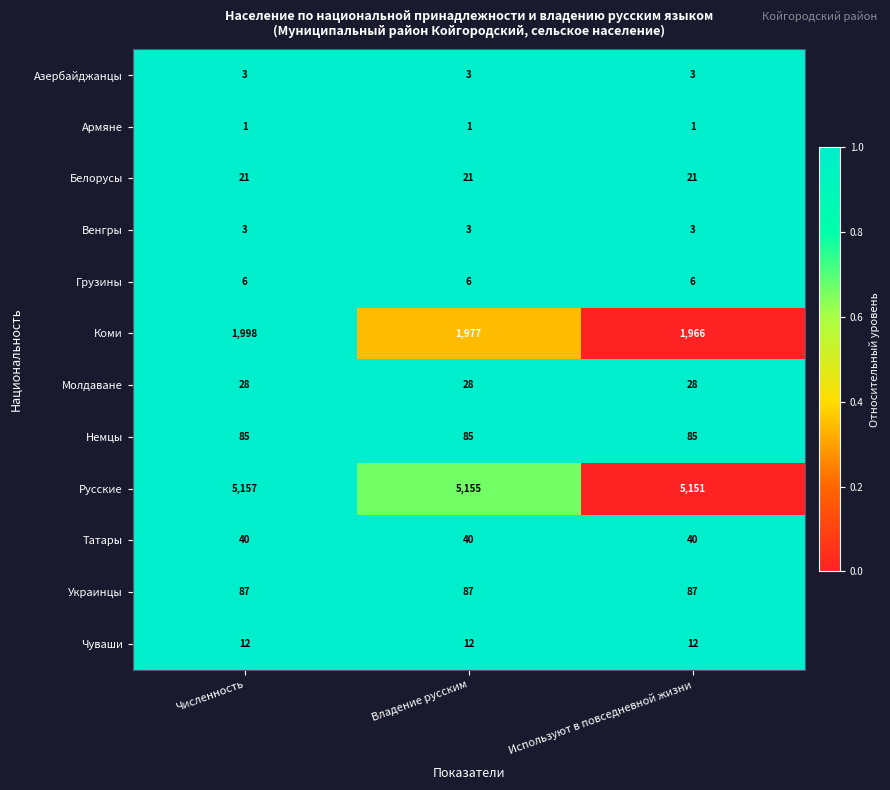

Is the value of Молдаване at Владение русским greater than the value of Венгры at Используют в повседневной жизни?

Yes